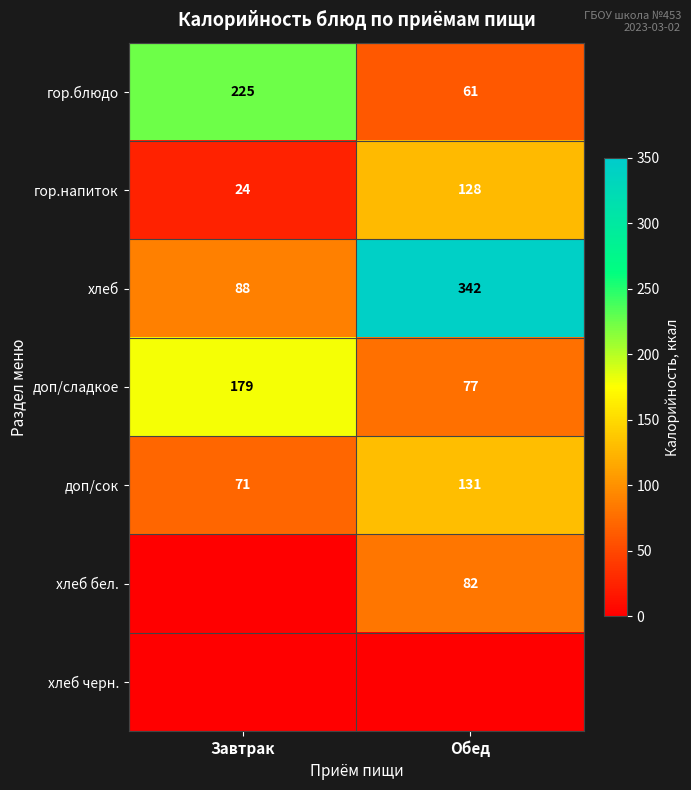

What is the average value of the доп/сладкое series?

128